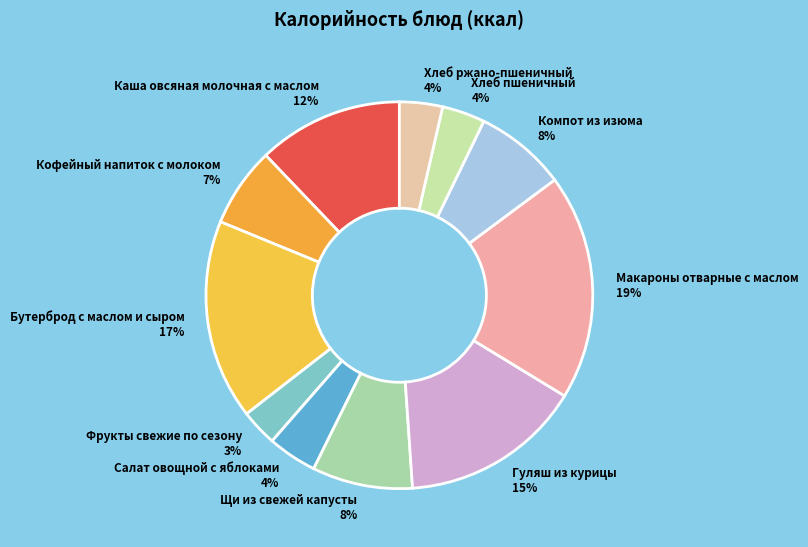

Between Фрукты свежие по сезону and Бутерброд с маслом и сыром, which is larger?

Бутерброд с маслом и сыром